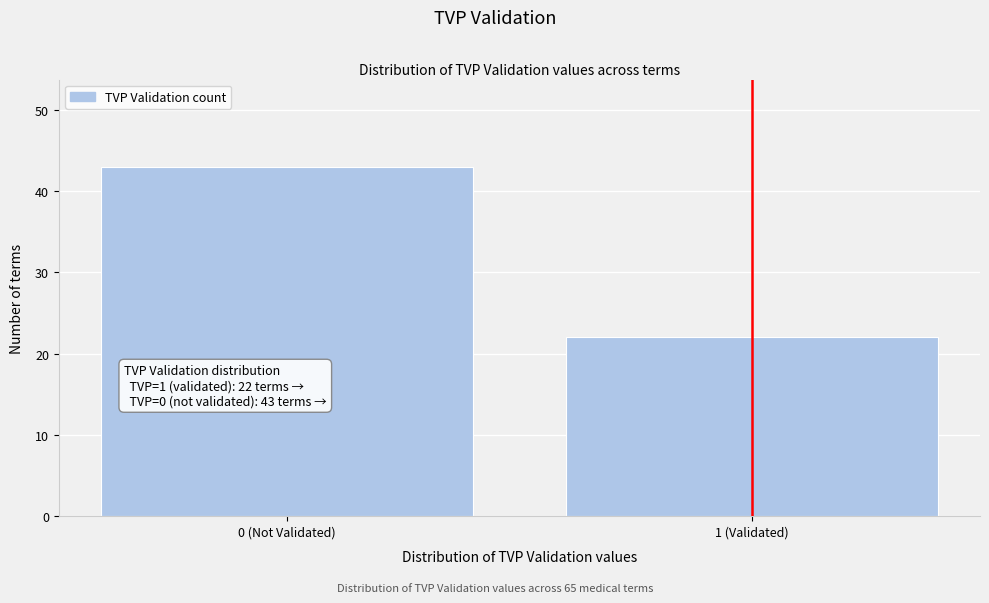

Reading right to left, extract all data points from this chart.

22	43